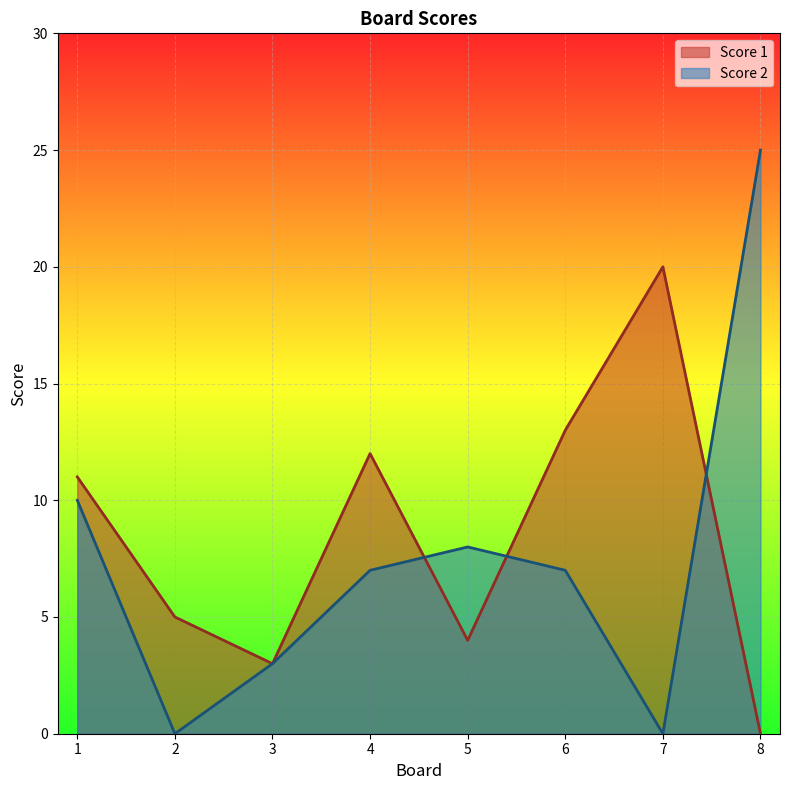

What is the difference between the maximum and minimum values in the Score 1 series?

20